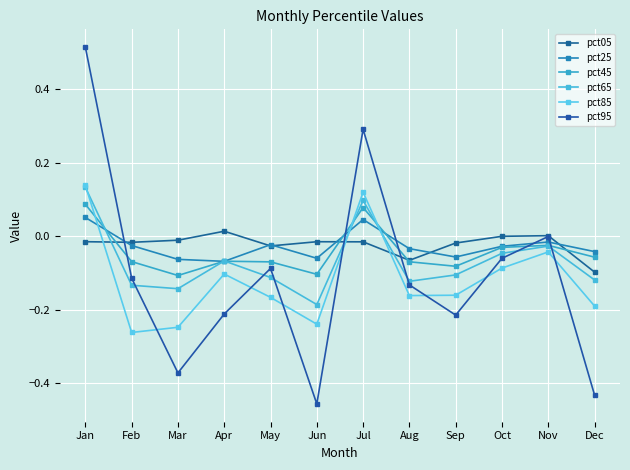

Does the chart have visible grid lines?

Yes